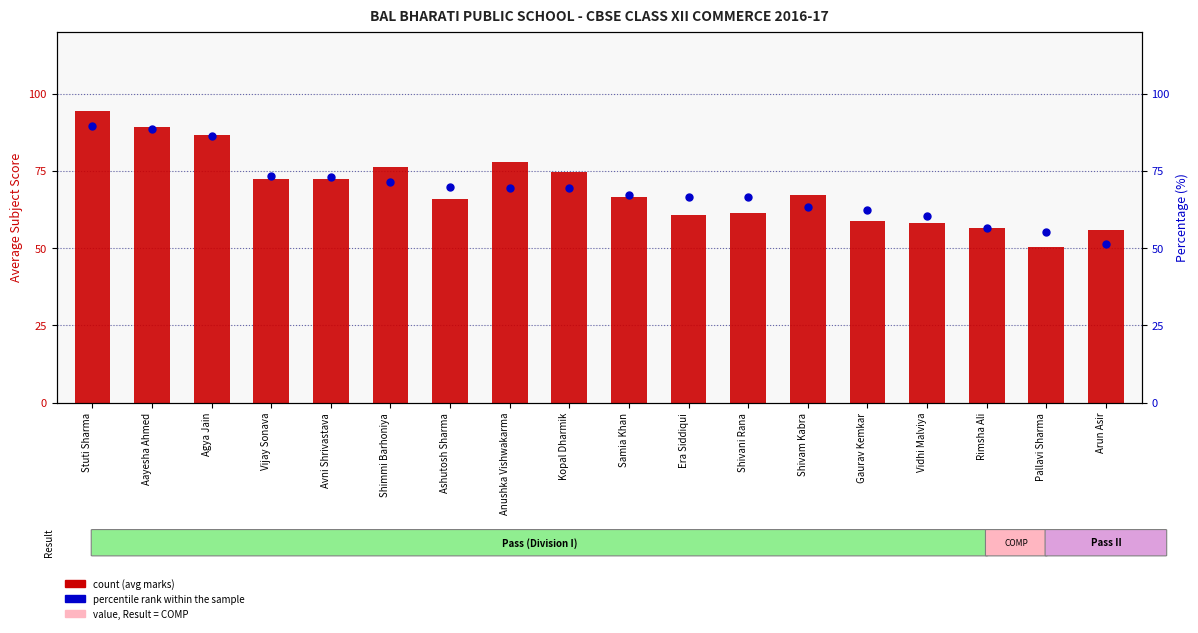

At which category is the sum across all series the highest?

Stuti Sharma